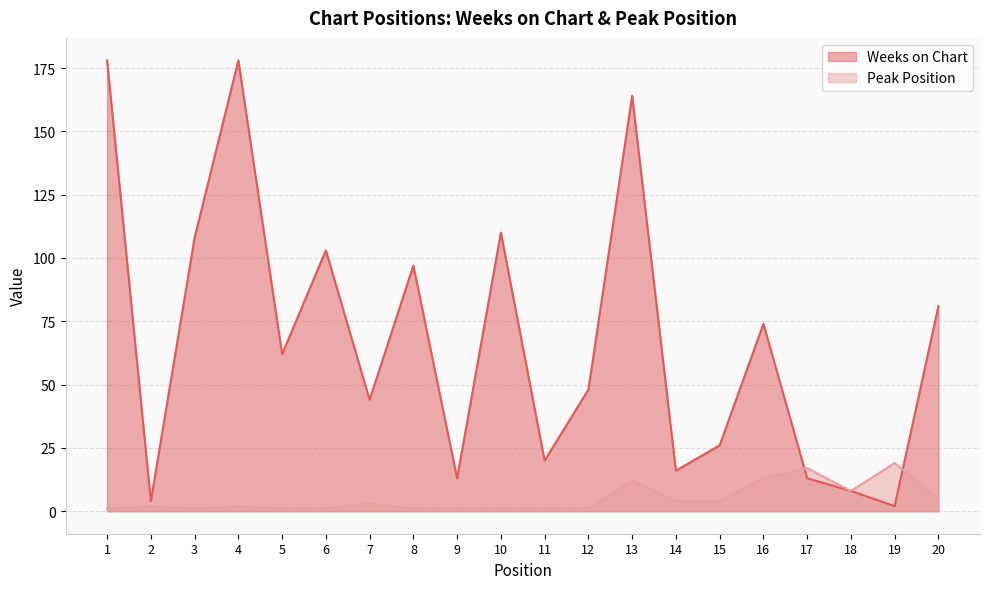

Reading left to right, list all the values displayed in this chart.

Weeks on Chart: 178	4	108	178	62	103	44	97	13	110	20	48	164	16	26	74	13	8	2	81
Peak Position: 1	2	1	2	1	1	3	1	1	1	1	1	12	4	4	13	17	8	19	5